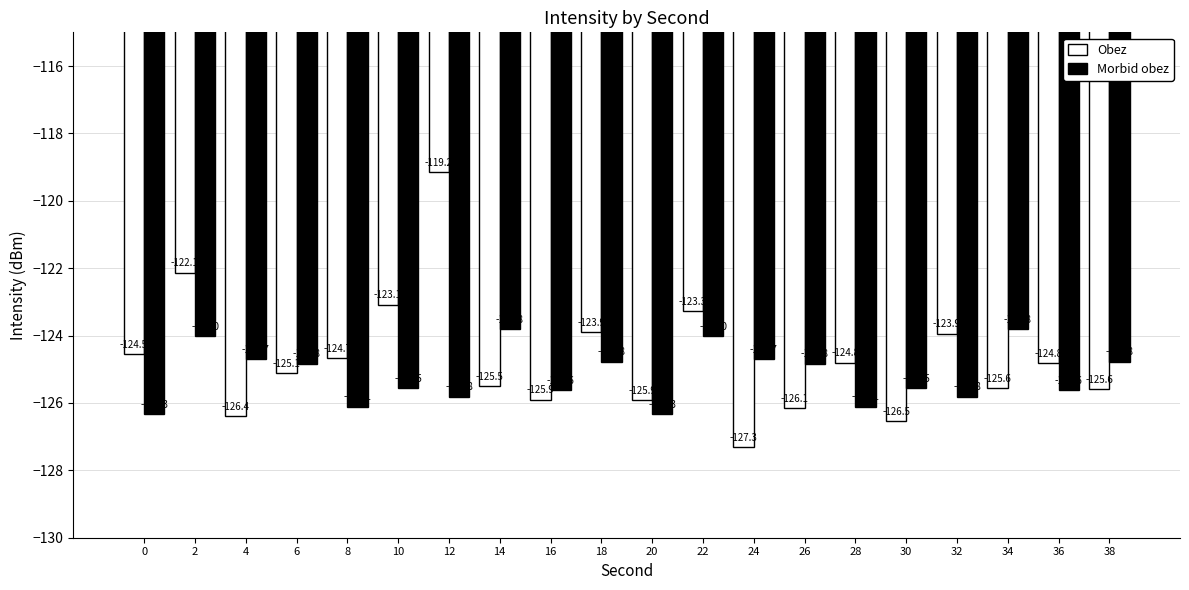

Which series changed the most between 20 and 30?

Morbid obez